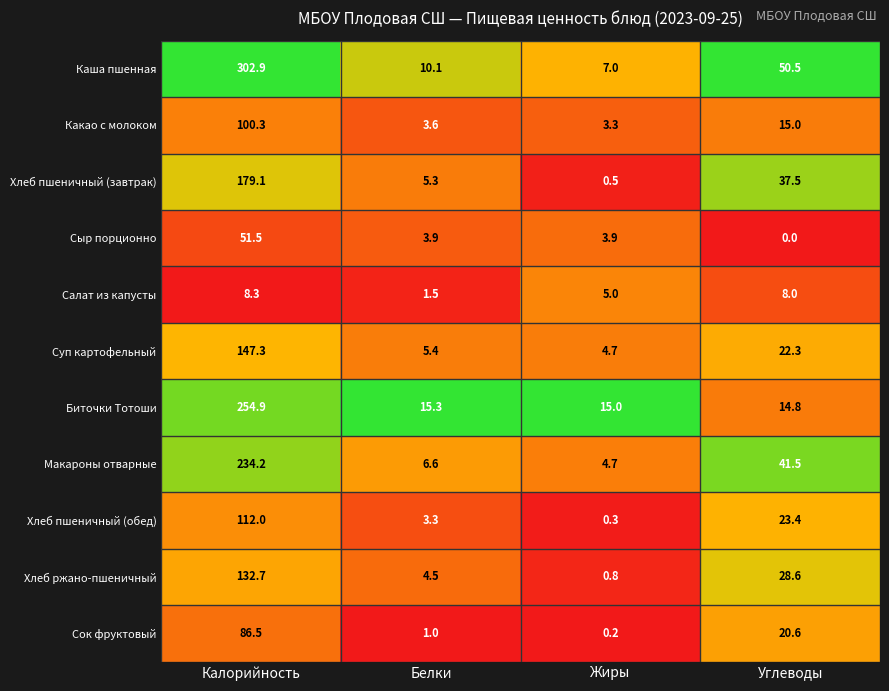

The value of Макароны отварные at Углеводы is 41.5. True or false?

True